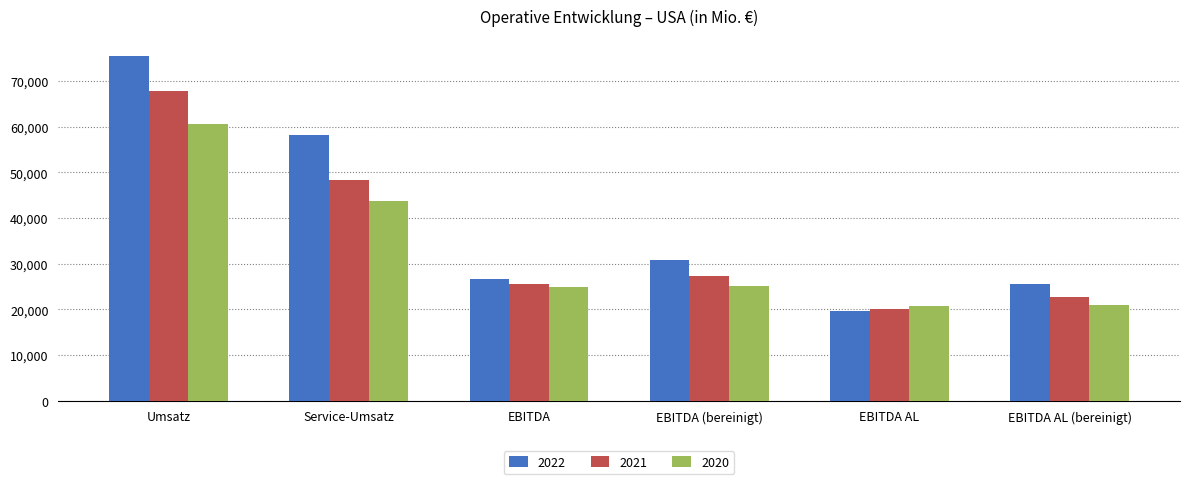

What are all the series names shown in the legend?

2022, 2021, 2020